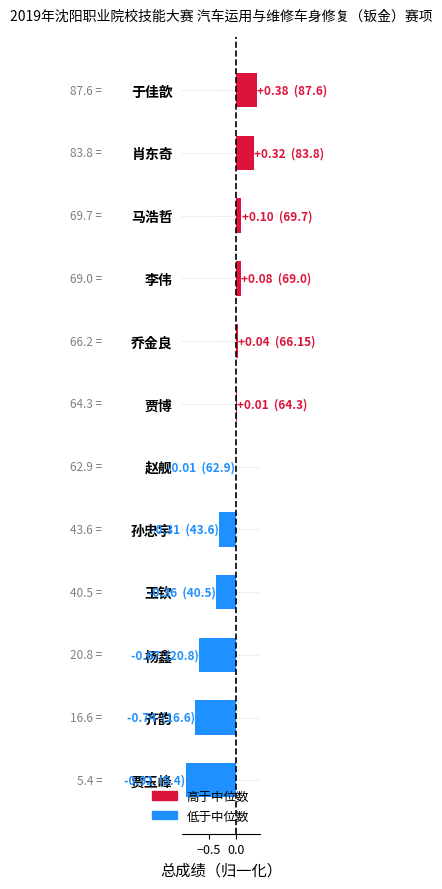

What position from the bottom is 齐韵?

2